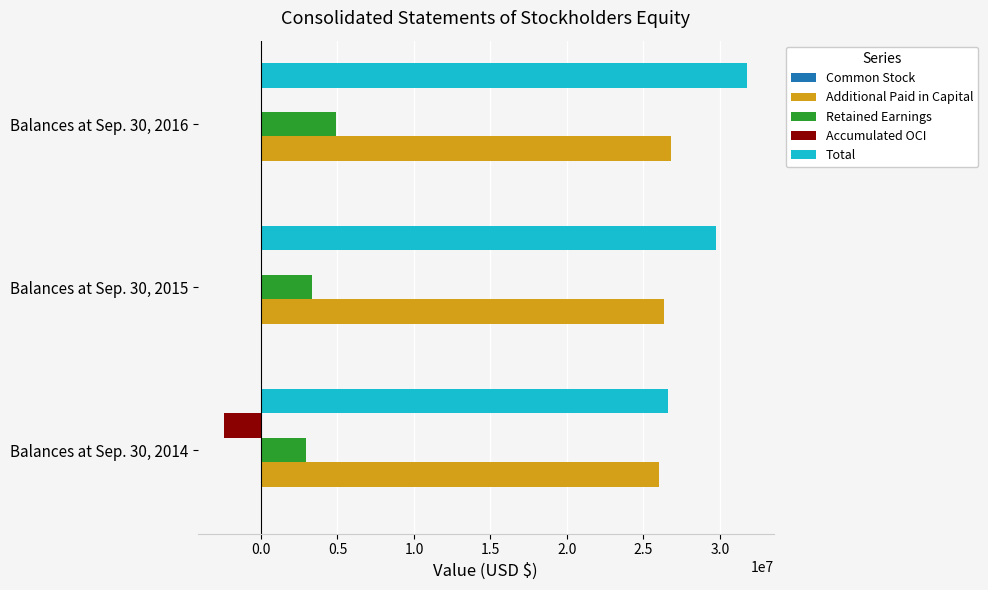

Between Balances at Sep. 30, 2014 and Balances at Sep. 30, 2015, which series saw the biggest shift?

Total